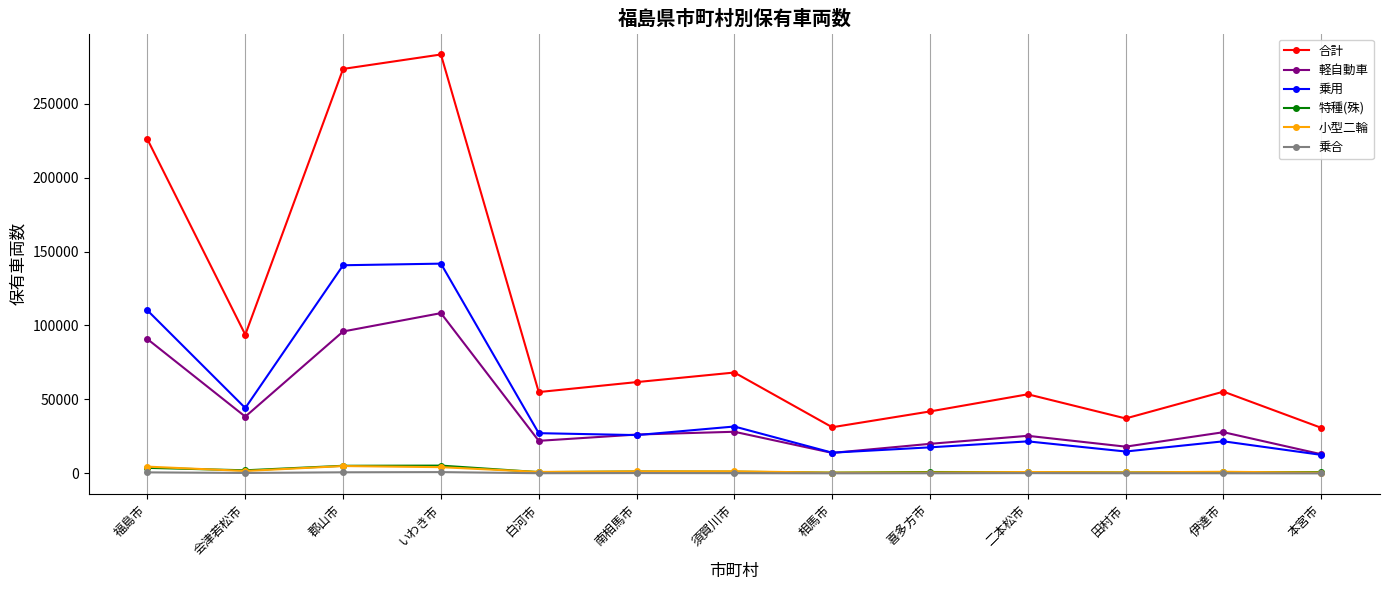

Which series has the largest total across all categories?

合計